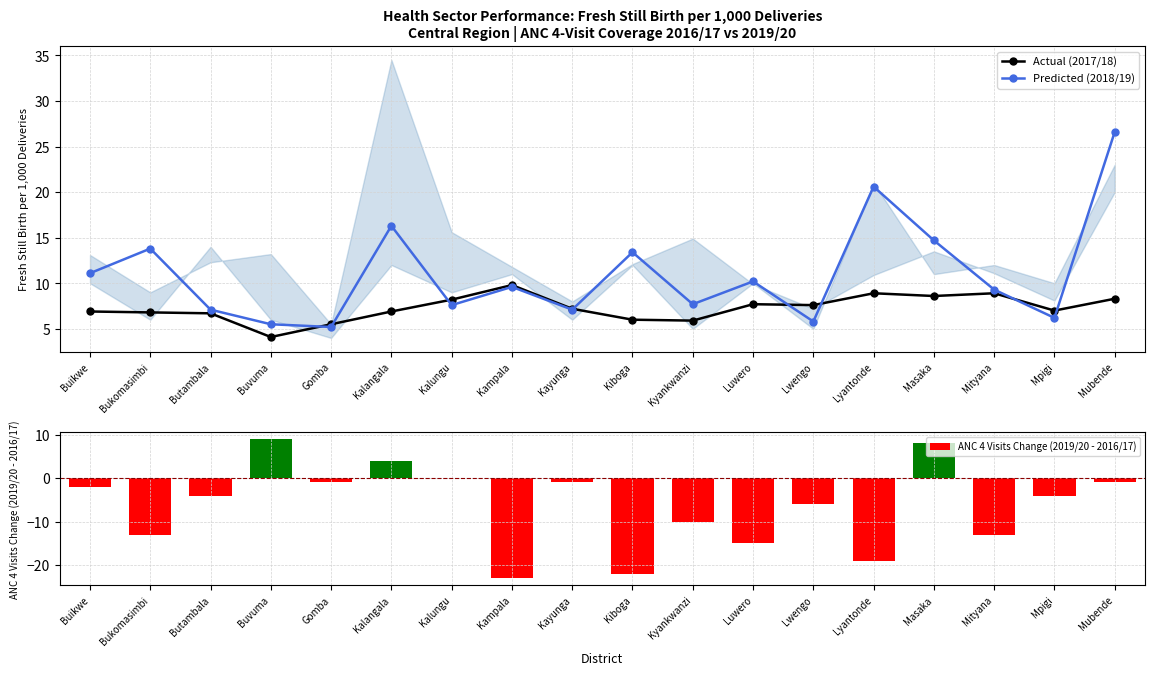

What is the value of the ANC 4 Visits Change (2019/20 - 2016/17) bar at the 15th from the left?

8.0